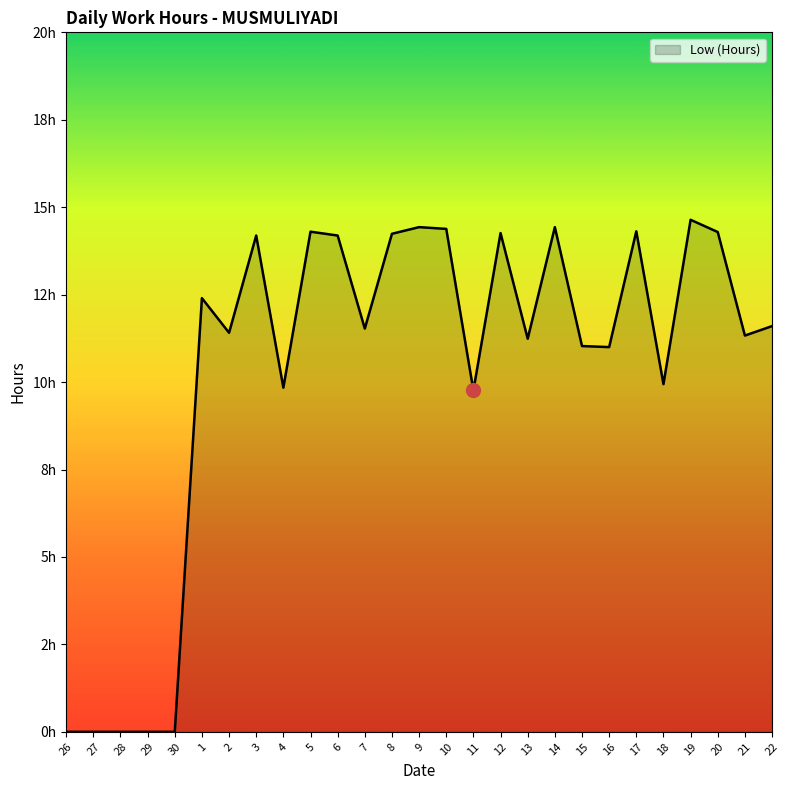

Rank the categories by value from lowest to highest.

26, 27, 28, 29, 30, 11, 4, 18, 16, 15, 13, 21, 2, 7, 22, 1, 3, 6, 8, 12, 20, 5, 17, 10, 9, 14, 19